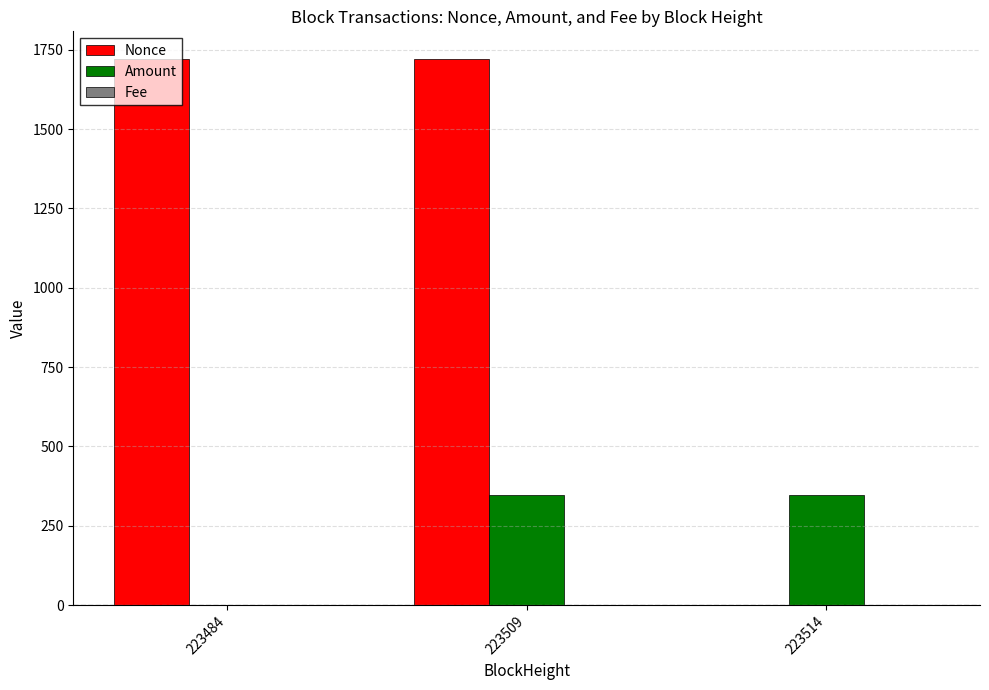

Which series has the largest total across all categories?

Nonce